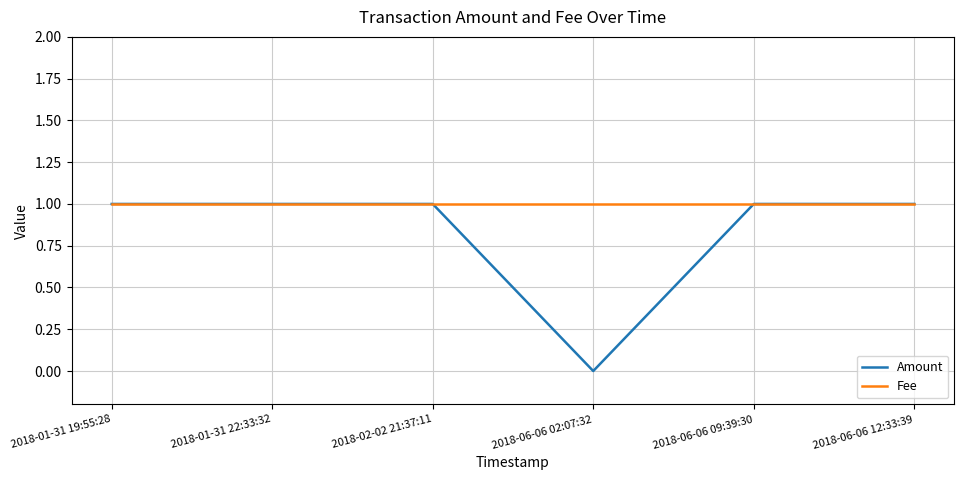

Reading left to right, transcribe all the data shown in this chart.

Amount: 2018-01-31 19:55:28=1	2018-01-31 22:33:32=1	2018-02-02 21:37:11=1	2018-06-06 02:07:32=0	2018-06-06 09:39:30=1	2018-06-06 12:33:39=1
Fee: 2018-01-31 19:55:28=1	2018-01-31 22:33:32=1	2018-02-02 21:37:11=1	2018-06-06 02:07:32=1	2018-06-06 09:39:30=1	2018-06-06 12:33:39=1